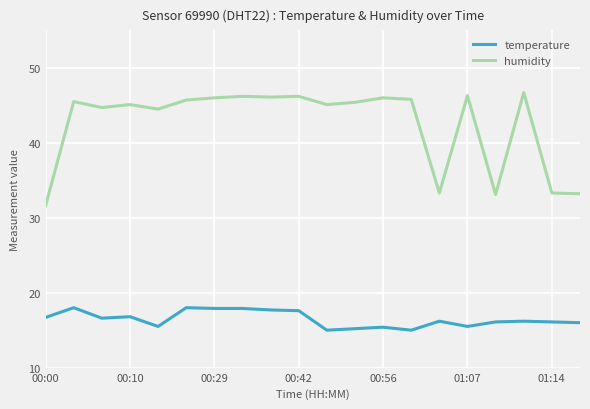

True or false: humidity and temperature cross at least once.

False